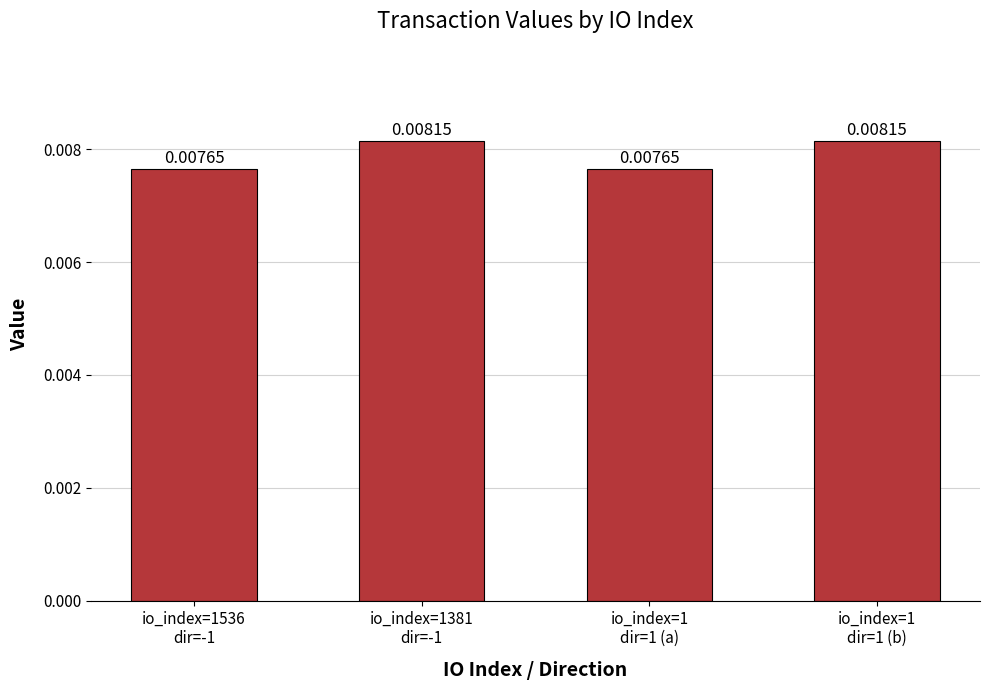

How many categories are shown in the chart?

4